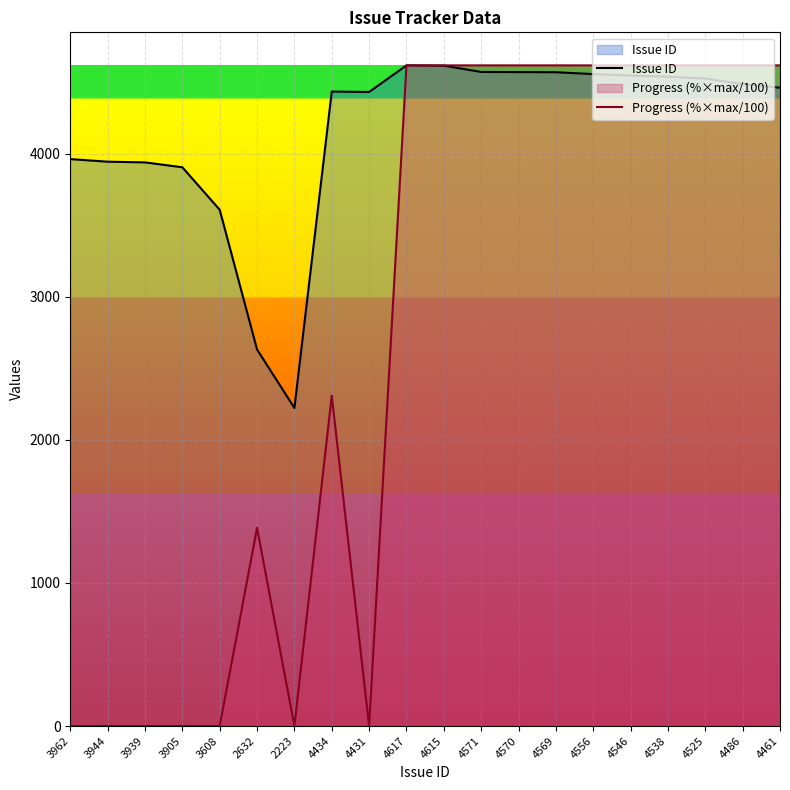

What is the sum of the Issue ID values at 4570 and 3608?

8178.0